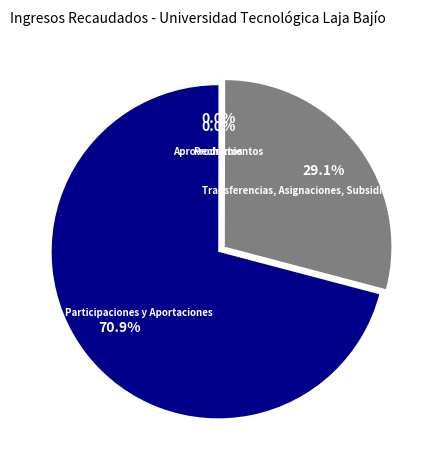

Which has a higher value, Transferencias, Asignaciones, Subsidios or Participaciones y Aportaciones?

Participaciones y Aportaciones